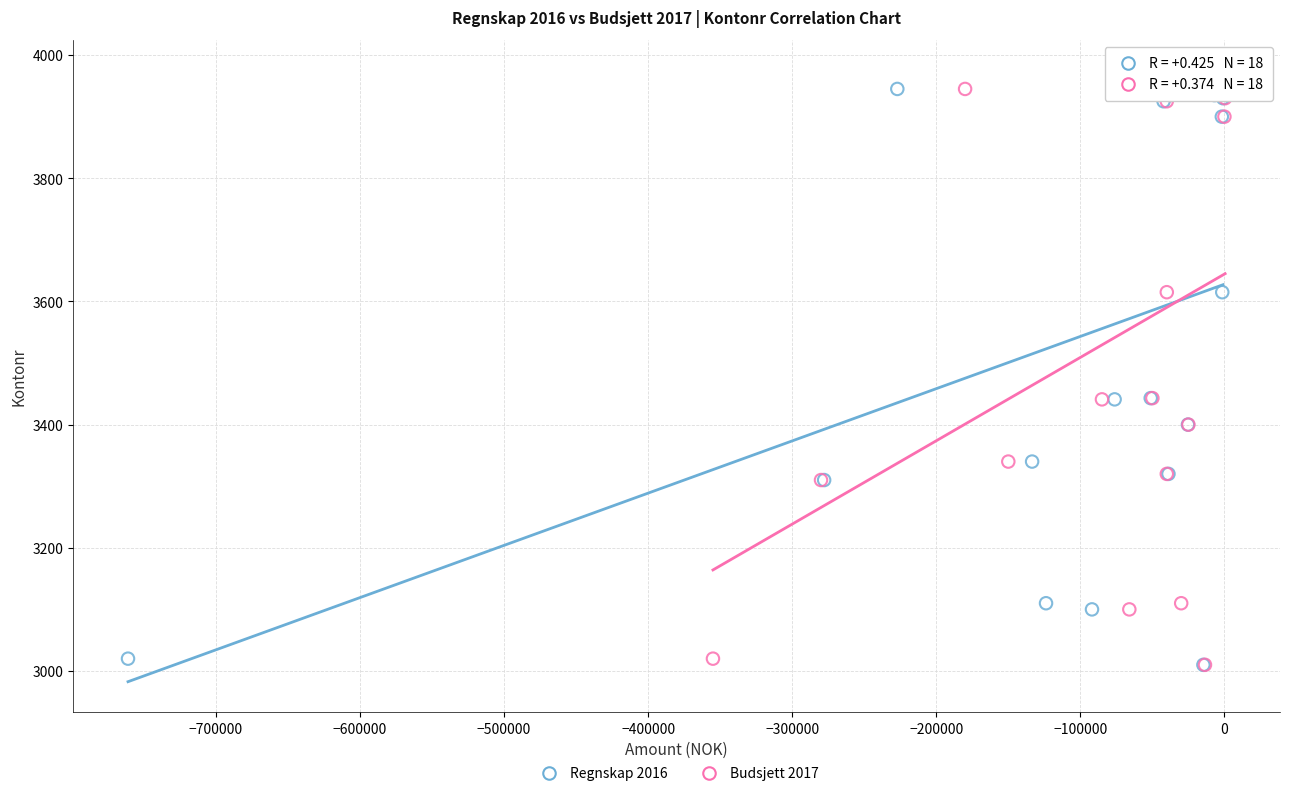

What are all the series names shown in the legend?

Regnskap 2016, Budsjett 2017